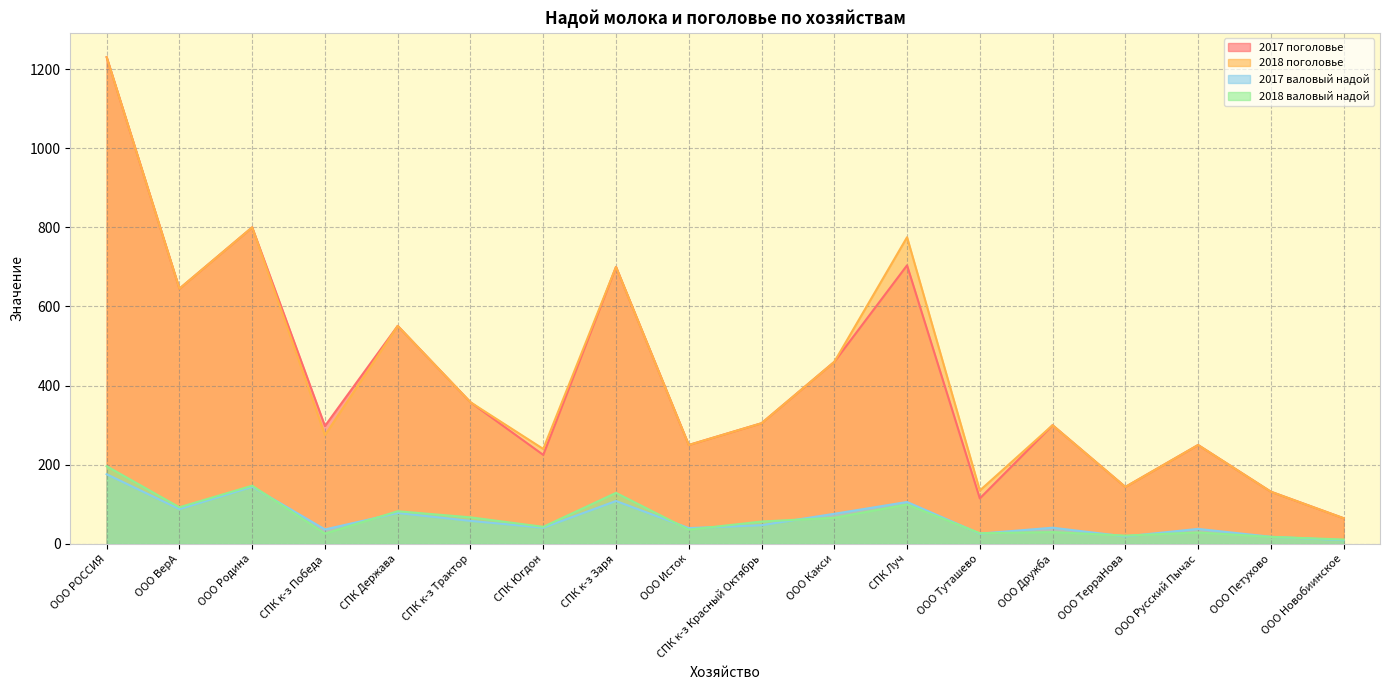

Which series has the widest spread of values?

2017 поголовье